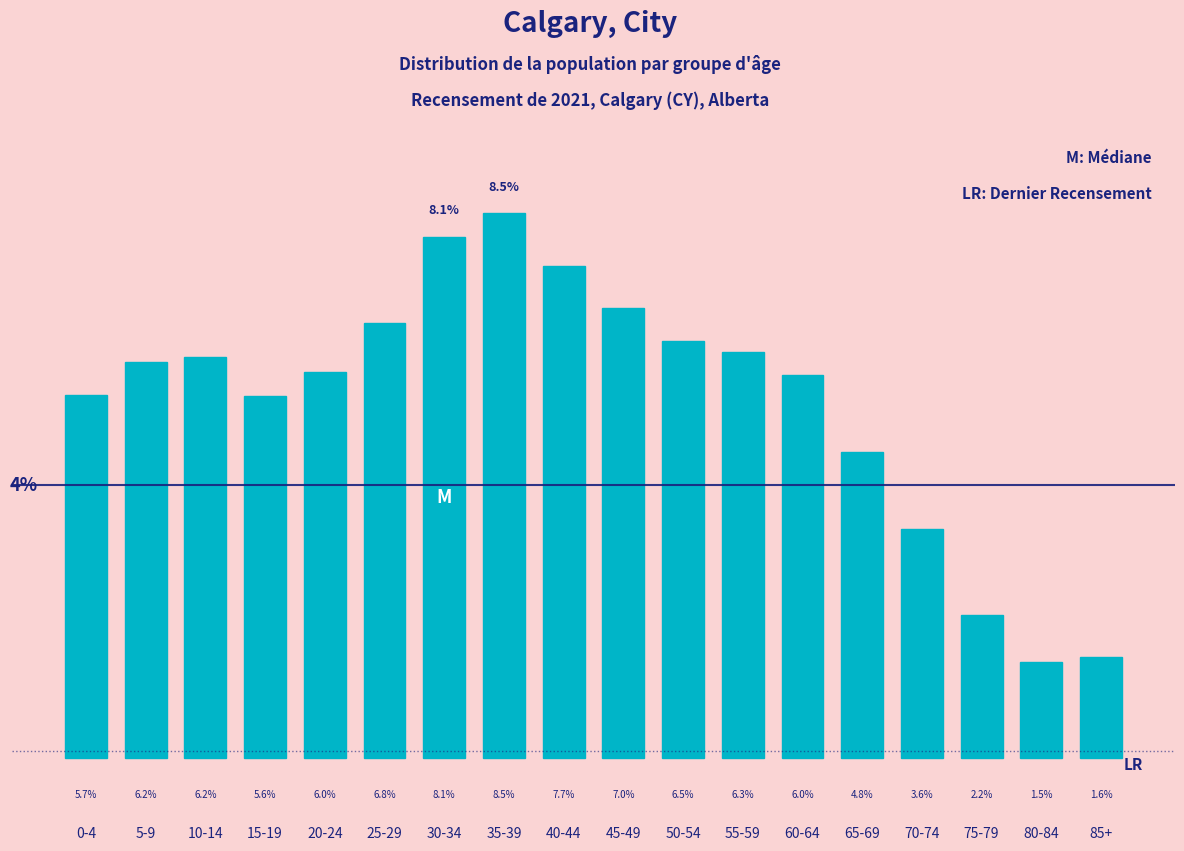

What is the label of the 16th bar from the right?

10-14